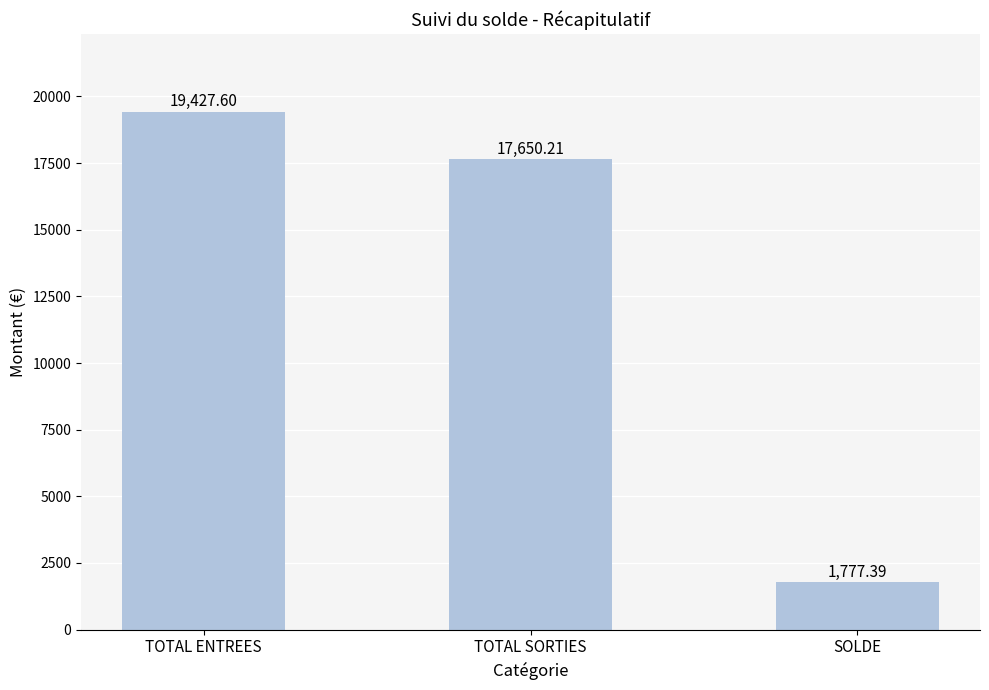

True or false: the data shows 17650.2 at TOTAL SORTIES.

True